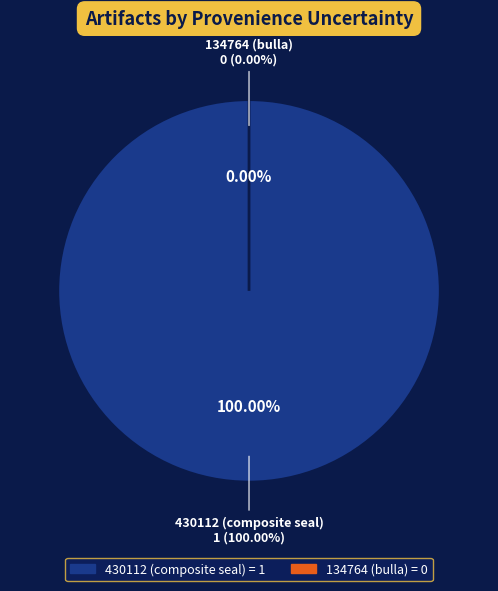

How many slices are in this pie chart?

2